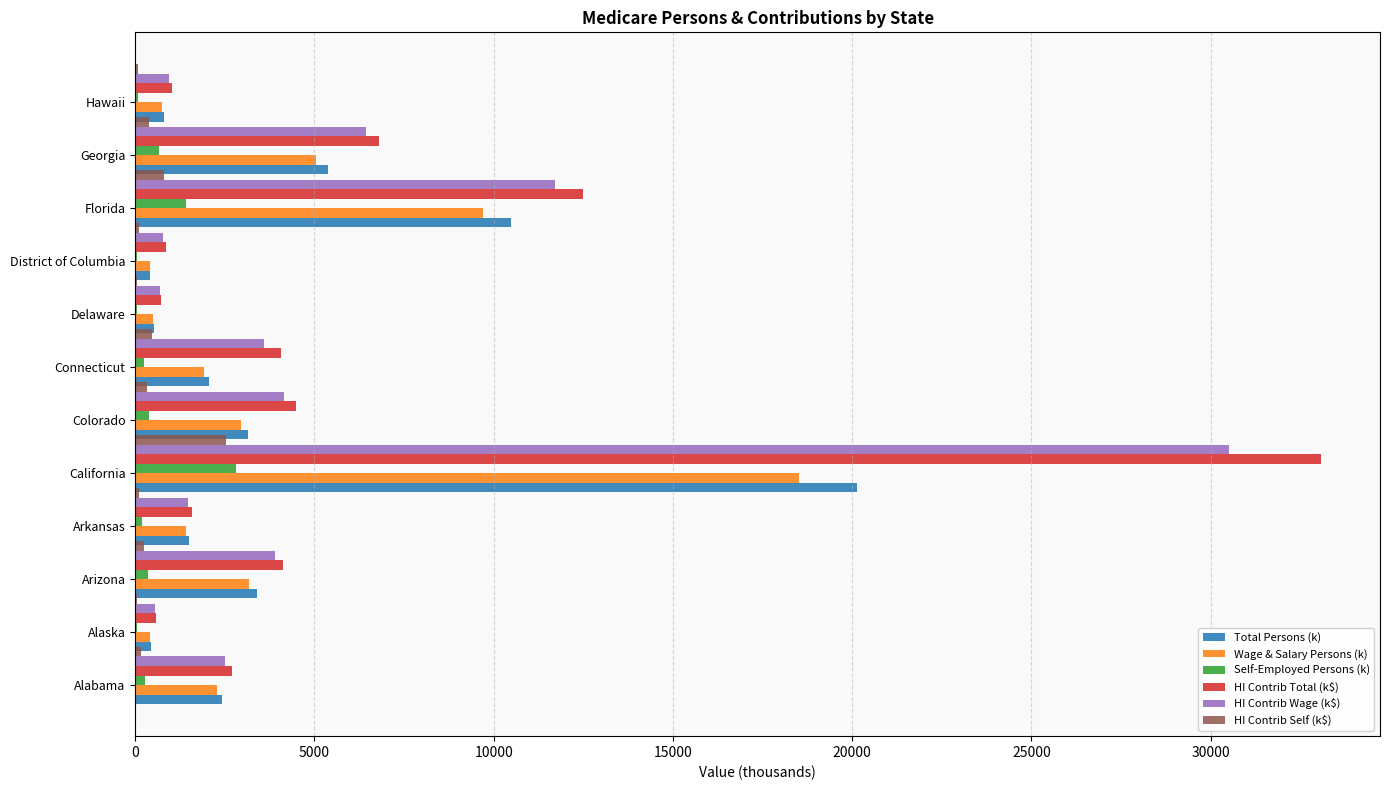

How many values in the HI Contrib Wage (k$) series exceed 3599?

6